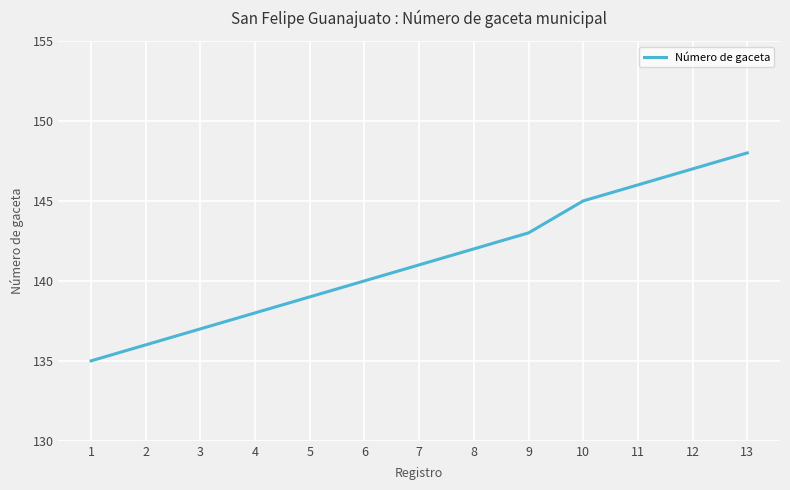

Read the value at 12, to the nearest 5.

145